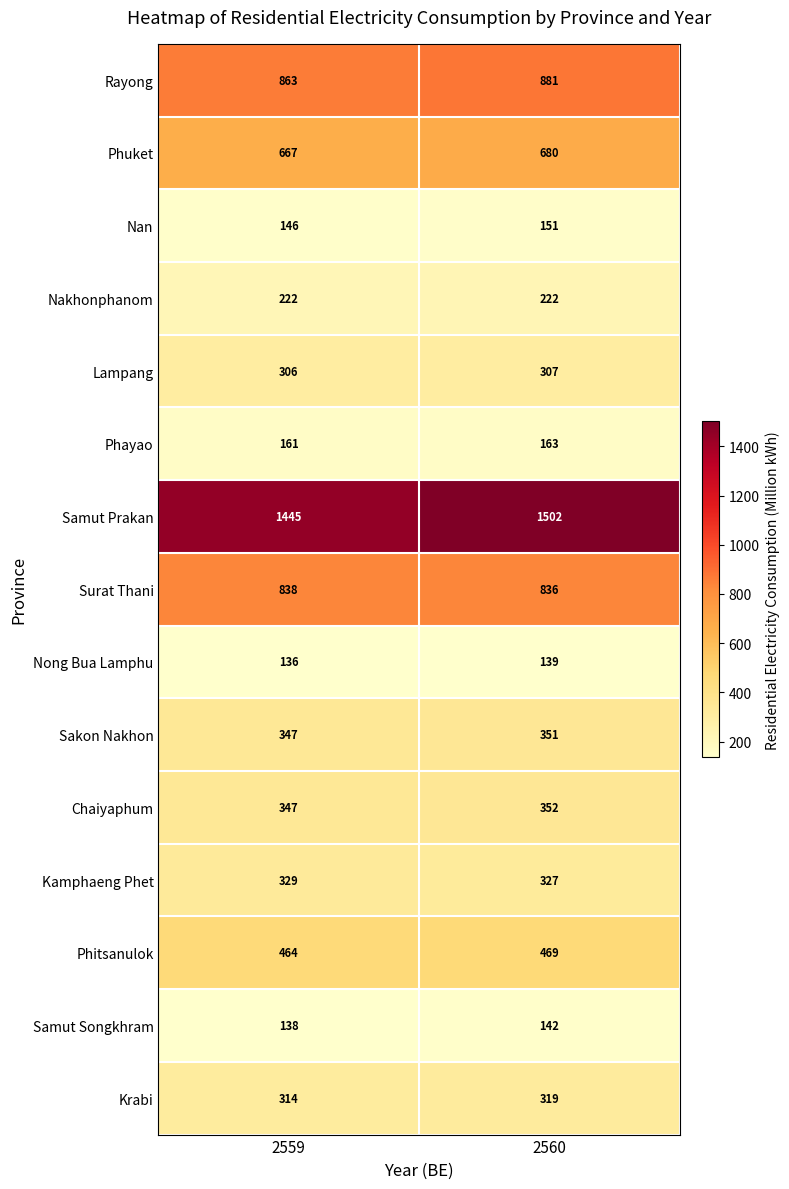

What is the difference between the maximum and minimum values in the Nan series?

5